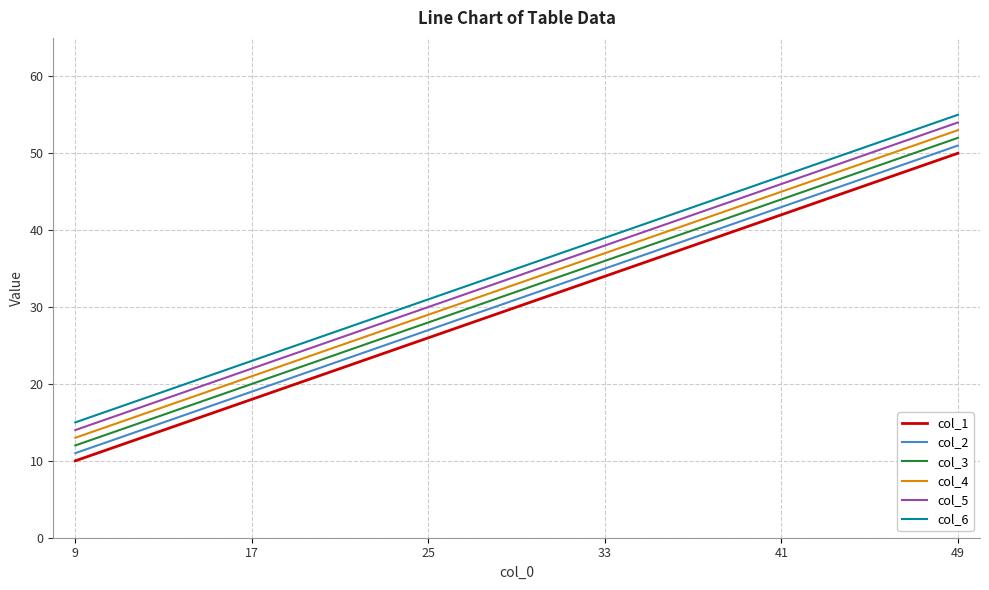

Reading right to left, list all the values displayed in this chart.

col_1: 50	42	34	26	18	10
col_2: 51	43	35	27	19	11
col_3: 52	44	36	28	20	12
col_4: 53	45	37	29	21	13
col_5: 54	46	38	30	22	14
col_6: 55	47	39	31	23	15